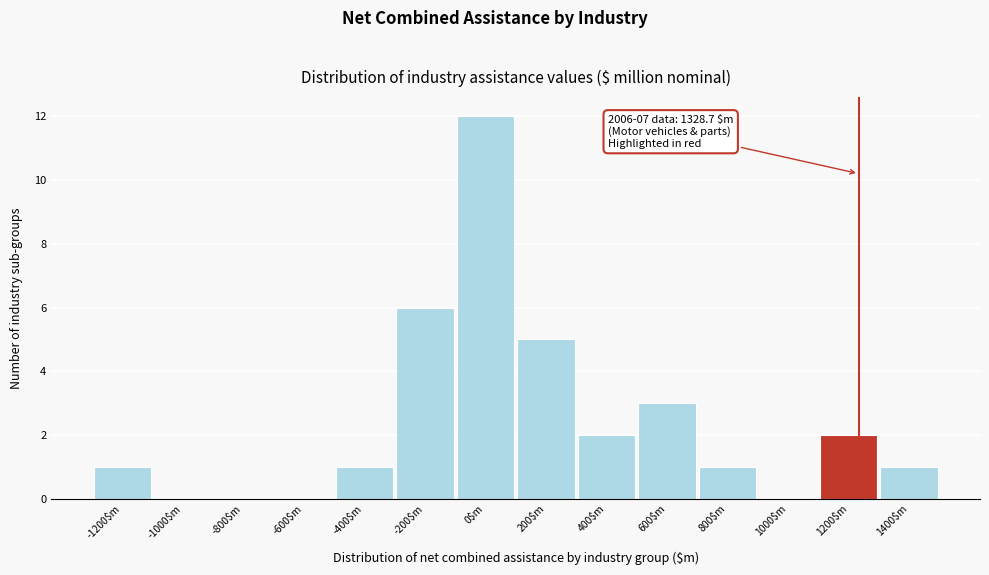

What is the sum of all values?

34